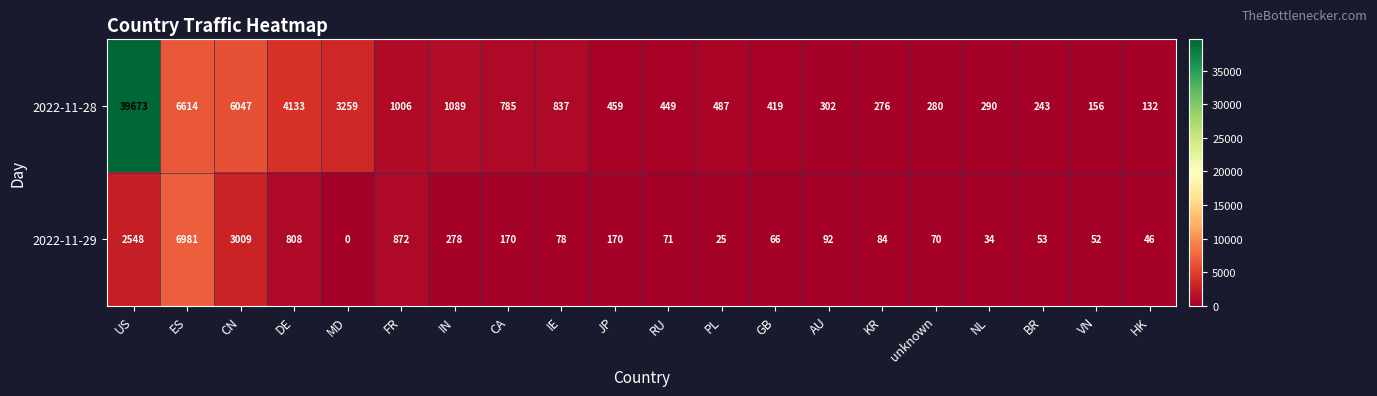

What is the difference between the second highest and minimum values in the 2022-11-28 series?

6482